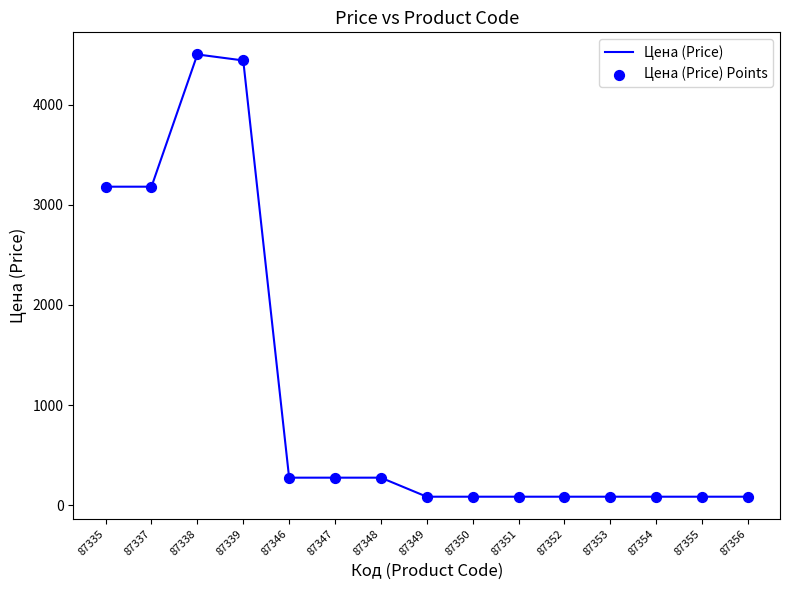

What is the greatest value displayed?

4500.0